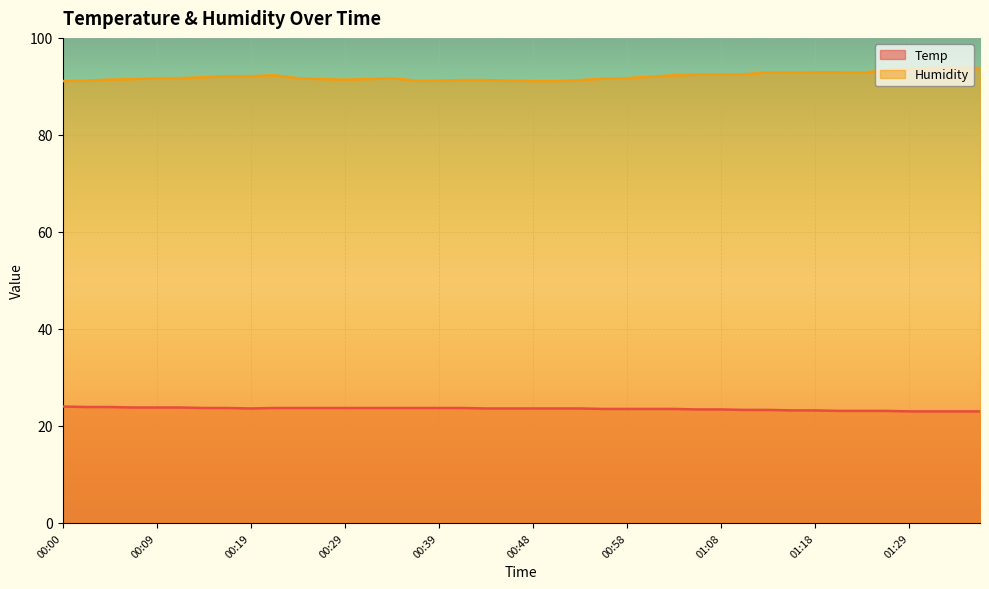

True or false: Temp and Humidity intersect in this chart.

False